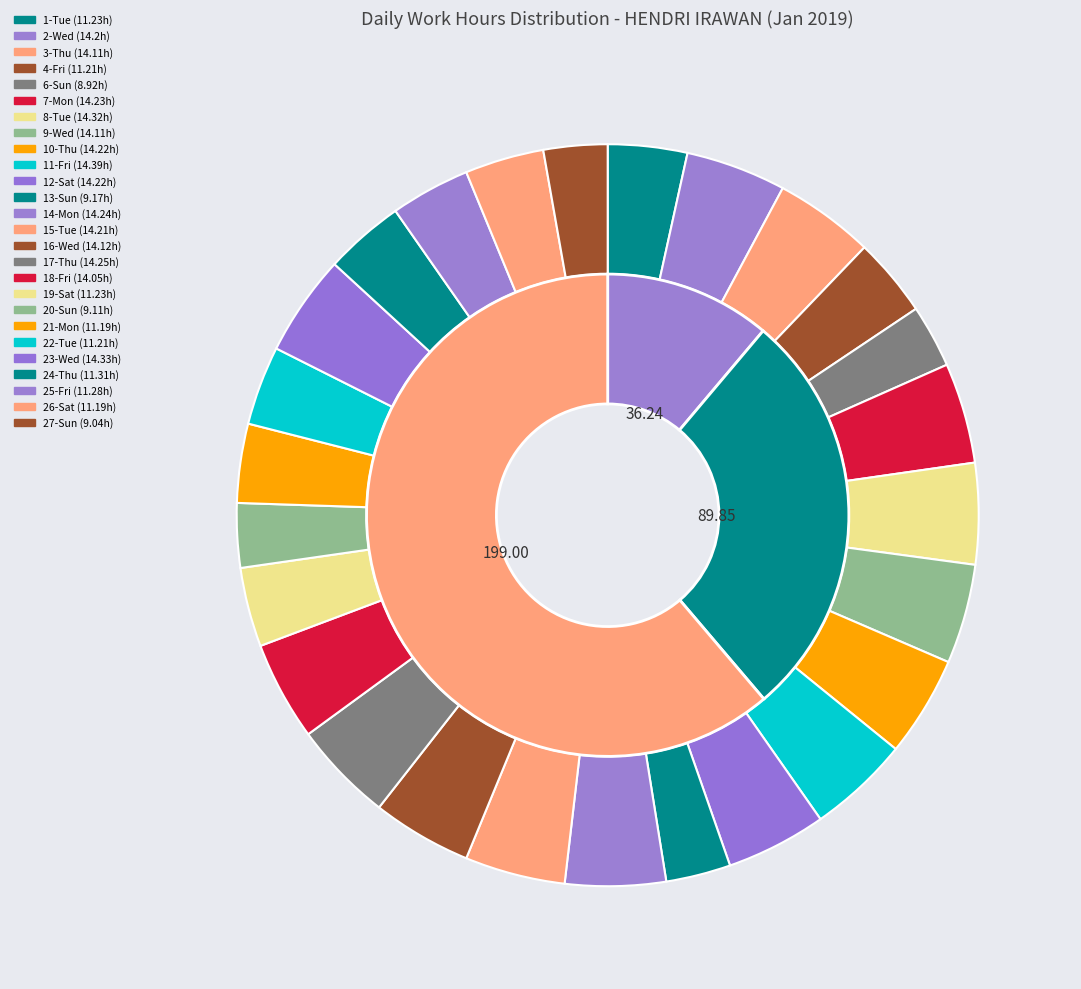

Which category has the smallest portion of the pie?

6-Sun